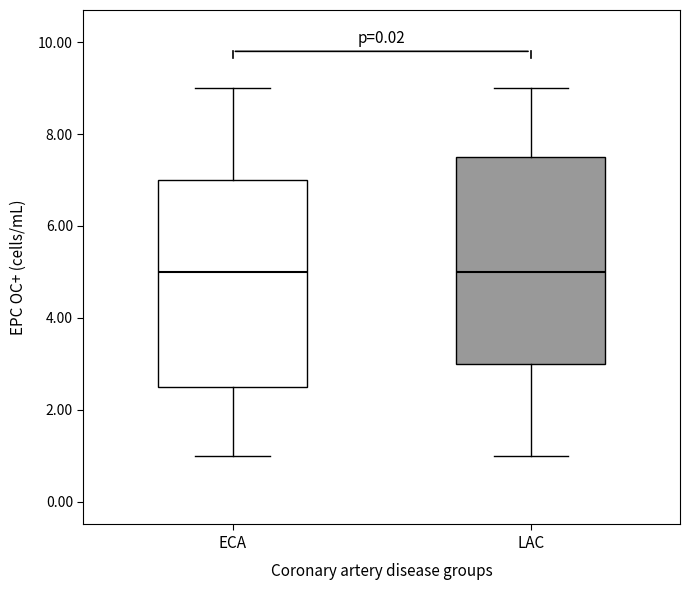

Reading left to right, transcribe this box plot: for each box, give where its median line is, the range the box spans, and where its two whiskers end, as read against the y-axis. The values are not printed on the chart, so give them approximately, as read against the axis.

ECA: median 5.0, box 2.6 to 7.0, whiskers 1.0 to 9.0
LAC: median 5.0, box 3.0 to 7.6, whiskers 1.0 to 9.0